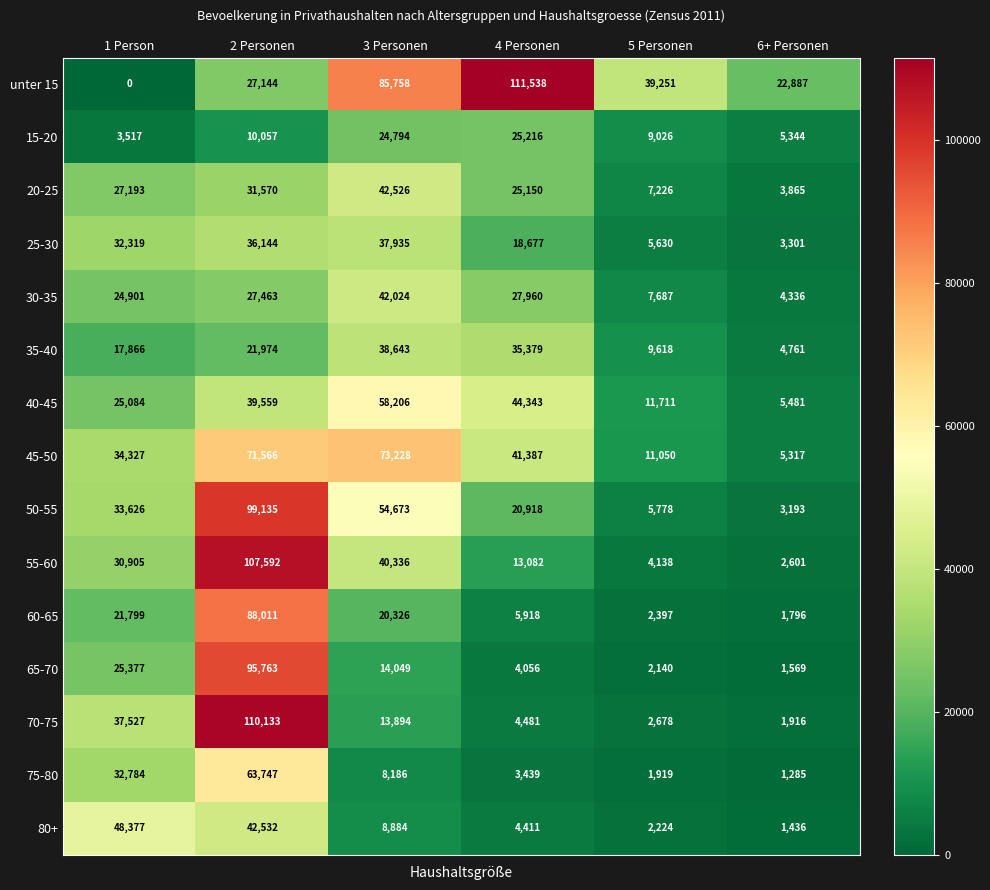

List the series in order of their peak value, highest first.

unter 15, 70-75, 55-60, 50-55, 65-70, 60-65, 45-50, 75-80, 40-45, 80+, 20-25, 30-35, 35-40, 25-30, 15-20